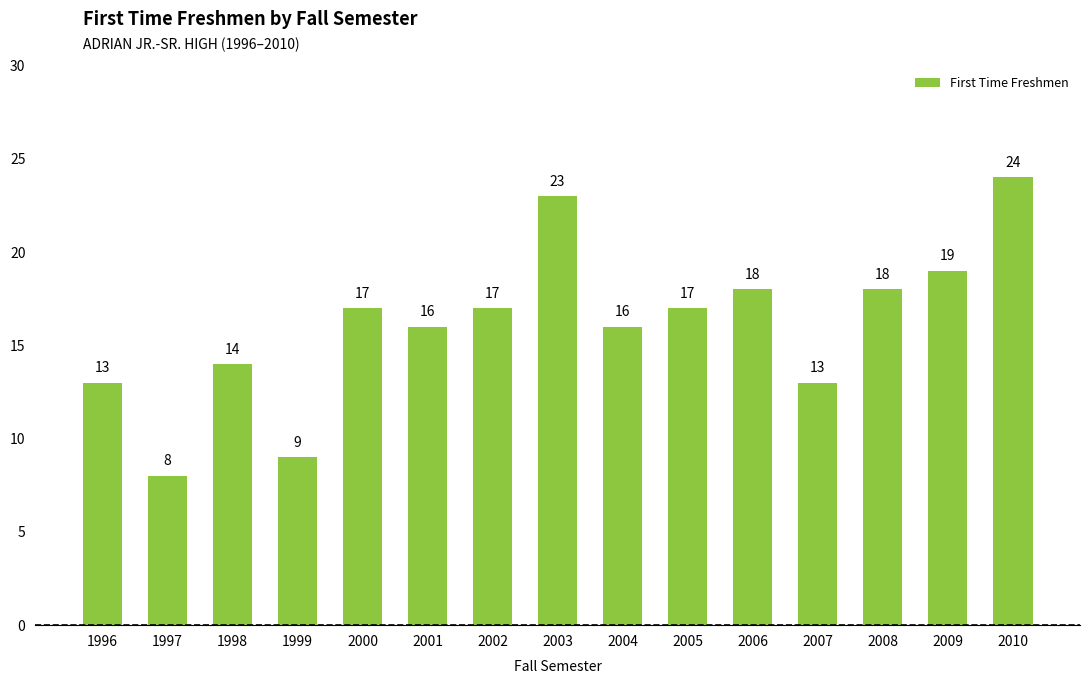

Read the value at 2002, to the nearest 10.

20